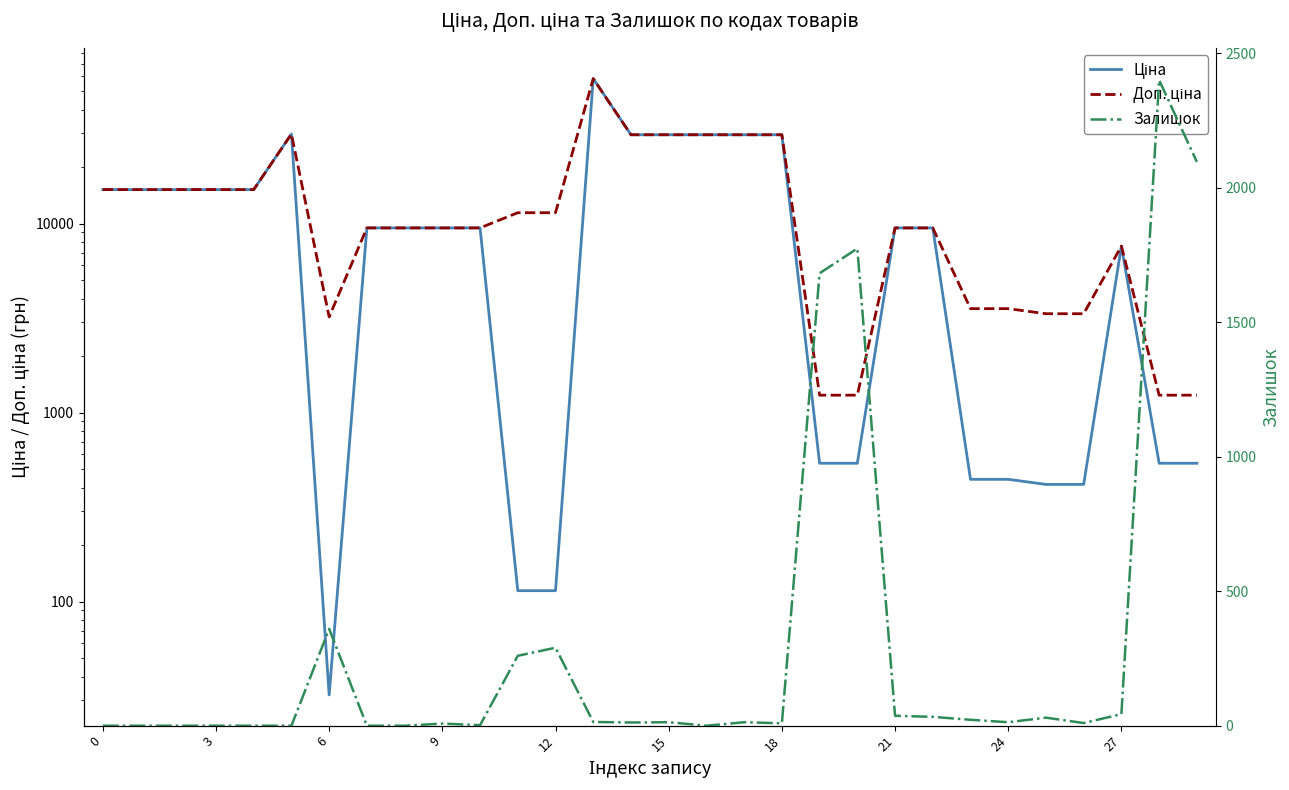

Reading left to right, transcribe all the data shown in this chart.

Ціна: 15120.0	15120.0	15120.0	15120.0	15120.0	29747.2	32.0	9480.1	9480.1	9480.1	9480.1	114.1	114.1	58426.5	29491.5	29491.5	29491.5	29491.5	29491.5	539.0	539.0	9480.1	9480.1	443.1	443.1	416.6	416.6	7596.5	539.0	539.0
Доп. ціна: 15120.0	15120.0	15120.0	15120.0	15120.0	29747.2	3205.0	9480.1	9480.1	9480.1	9480.1	11410.0	11410.0	58426.5	29491.5	29491.5	29491.5	29491.5	29491.5	1235.4	1235.4	9480.1	9480.1	3545.0	3545.0	3332.5	3332.5	7596.5	1235.4	1235.4
Залишок: 0.0	0.0	0.0	0.0	0.0	0.0	360.0	0.0	0.0	8.0	2.0	260.0	290.0	14.0	12.0	13.0	0.0	13.0	9.0	1682.0	1774.0	37.0	33.0	22.0	13.0	30.0	10.0	43.0	2400.0	2096.0